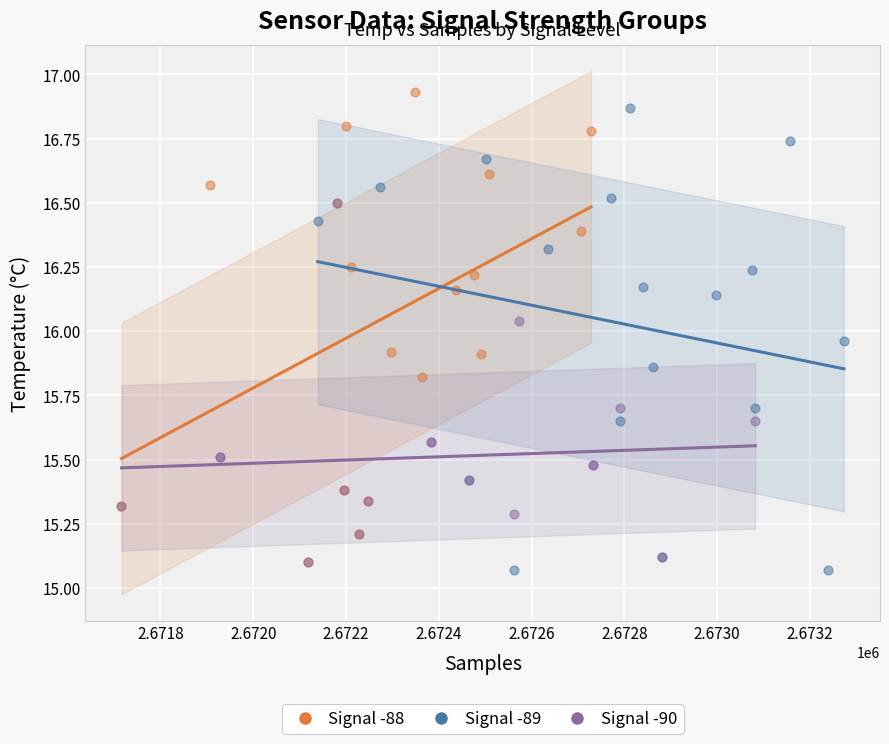

What are all the series names shown in the legend?

Signal -88, Signal -89, Signal -90